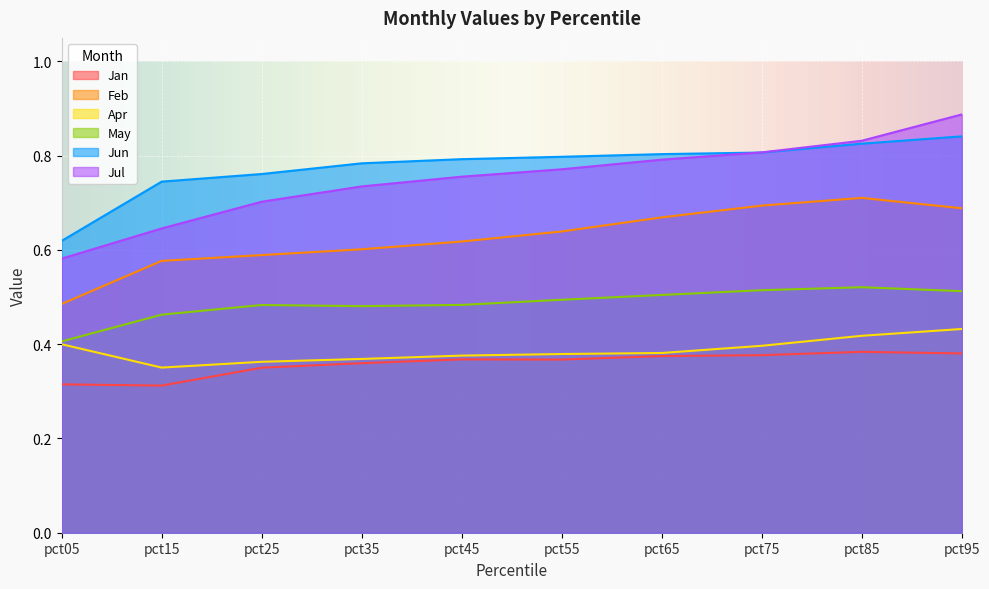

In Jan, how many points are higher than both neighbors (excluding endpoints)?

2